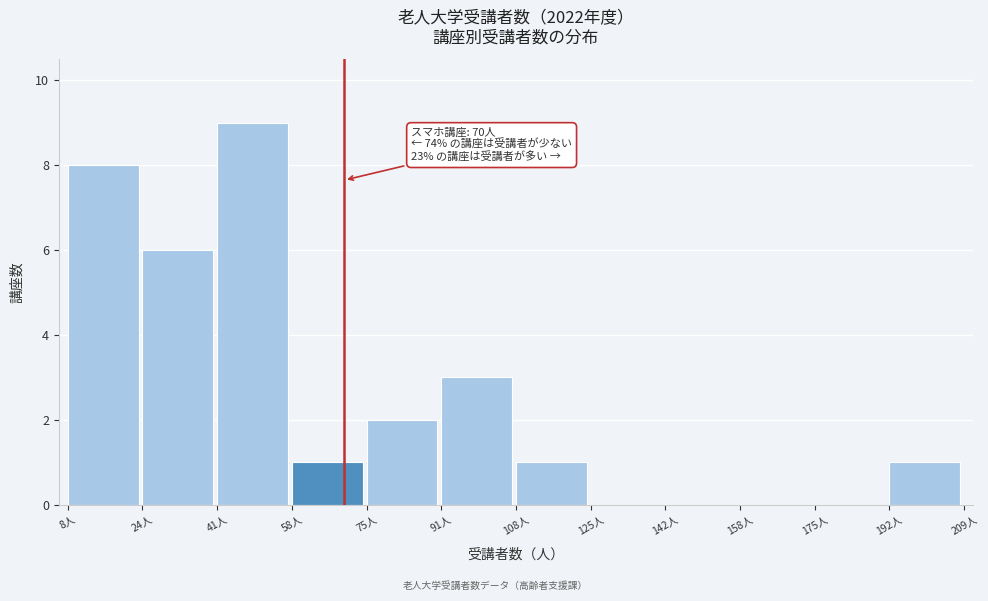

Which range on the x-axis has the tallest bar?

42 to 58